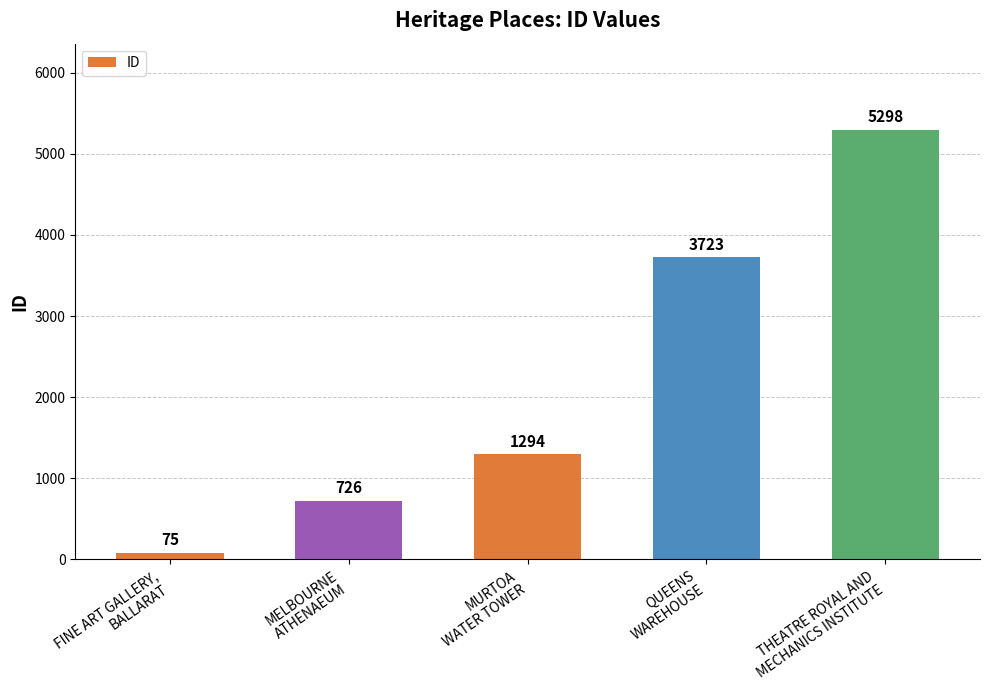

Reading left to right, transcribe all the data shown in this chart.

FINE ART GALLERY,
BALLARAT=75	MELBOURNE
ATHENAEUM=726	MURTOA
WATER TOWER=1294	QUEENS
WAREHOUSE=3723	THEATRE ROYAL AND
MECHANICS INSTITUTE=5298